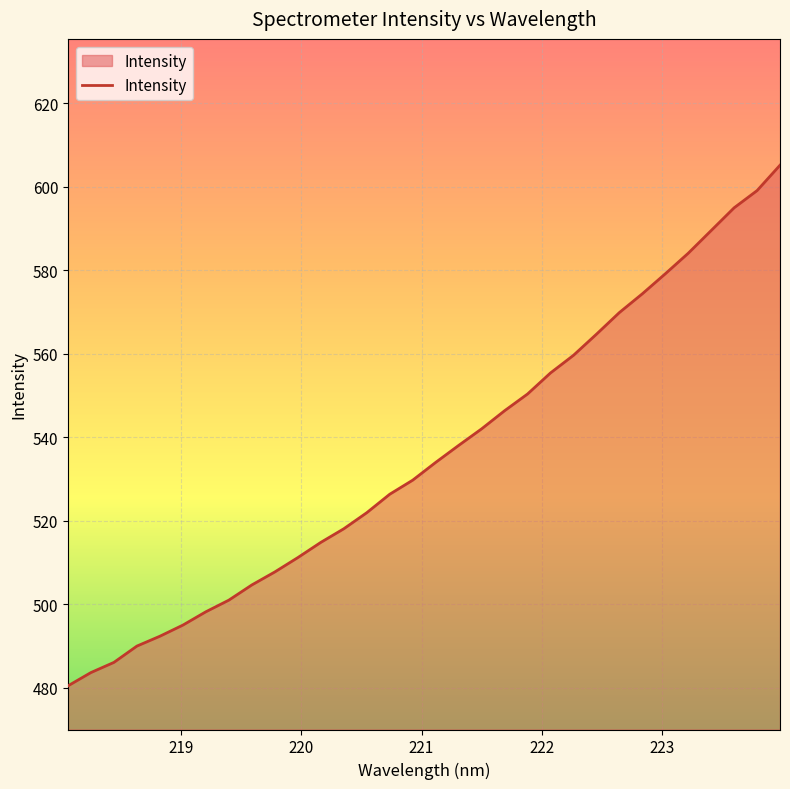

Count the number of categories in the chart.

32